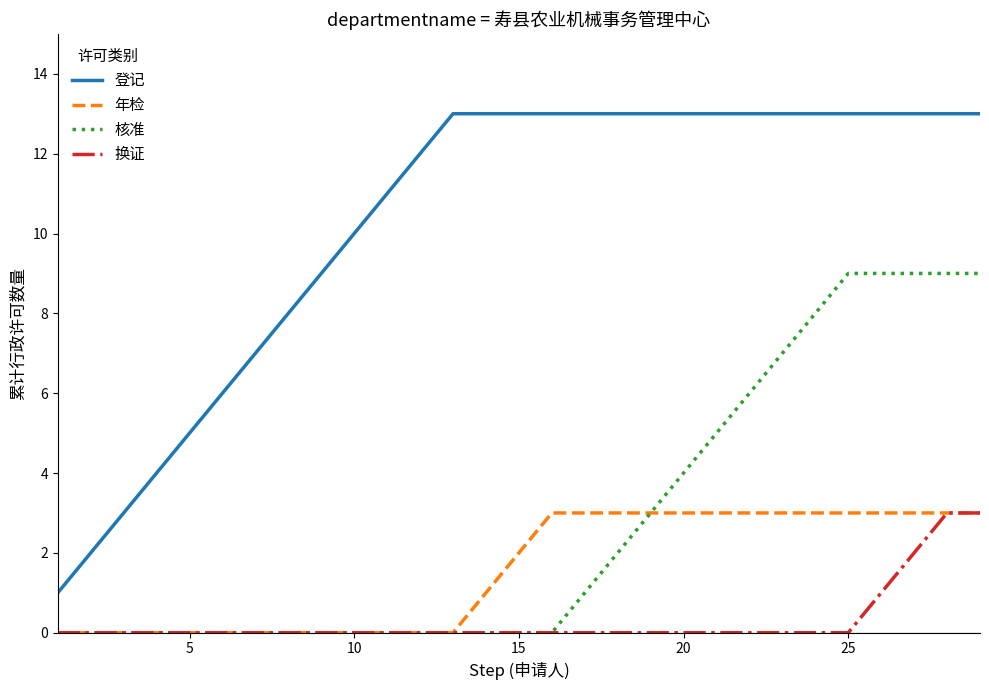

Does the chart display data point markers on the line(s)?

No